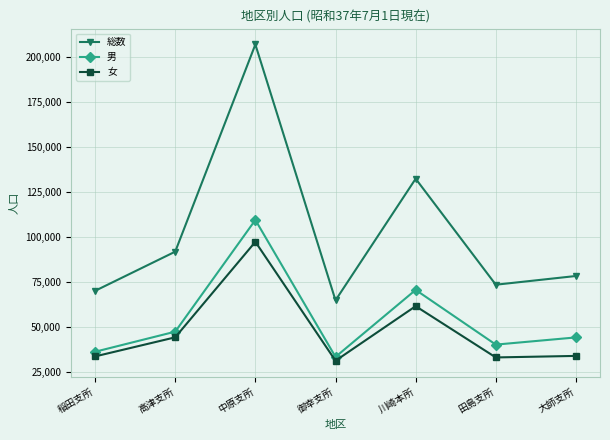

What is the difference between the 男 values at 田島支所 and 御幸支所?

6809